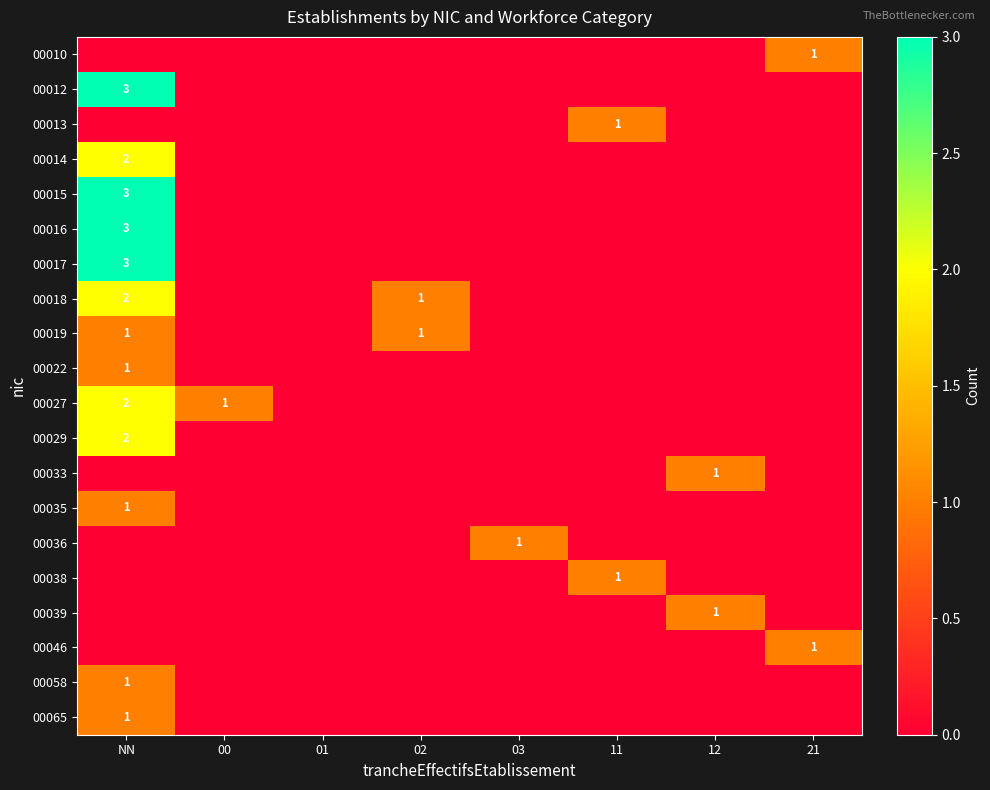

What is the maximum value shown in the chart?

3